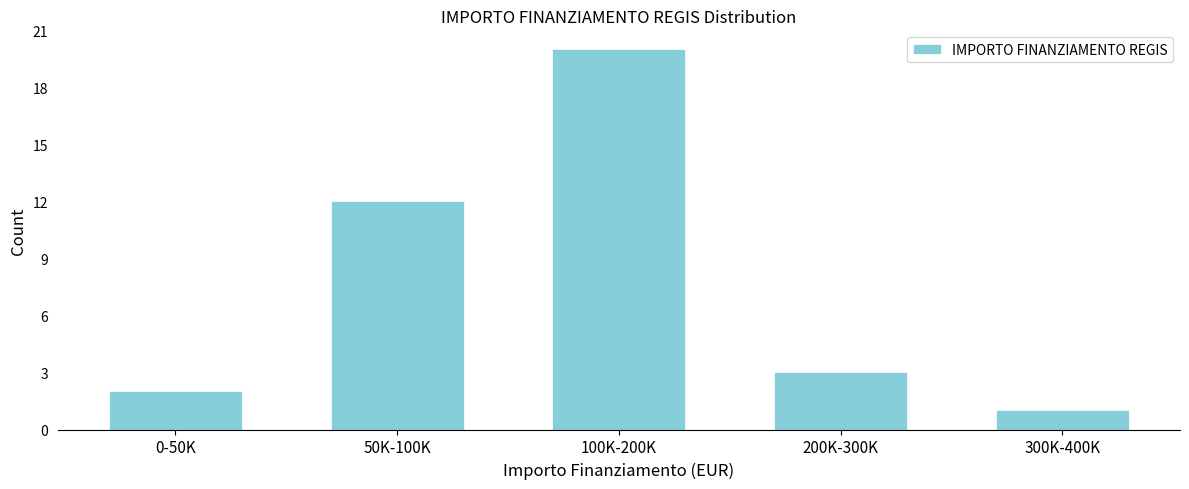

Reading right to left, transcribe all the data shown in this chart.

1	3	20	12	2